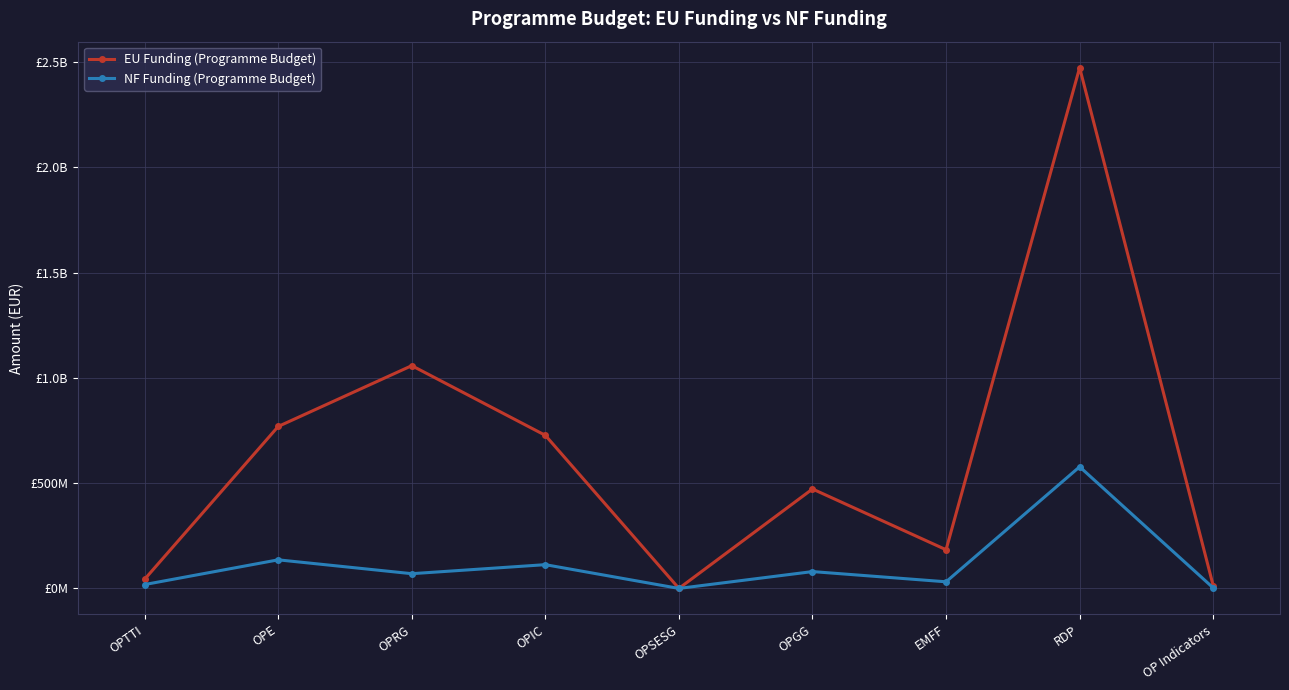

The EU Funding (Programme Budget) series shows 1058385187.9 at OPRG. True or false?

True